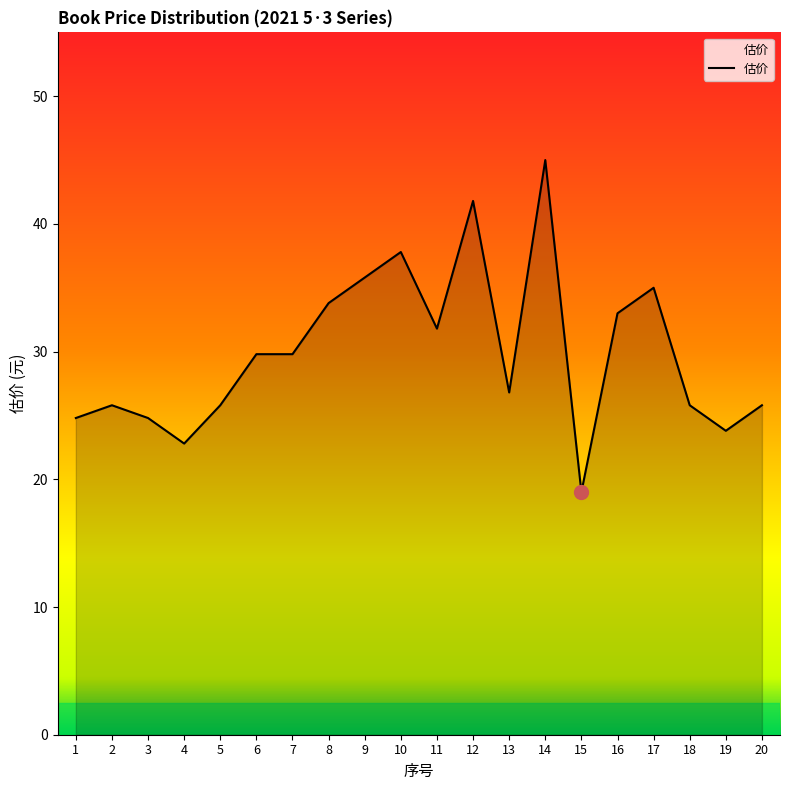

What is the approximate value at 4?

22.8